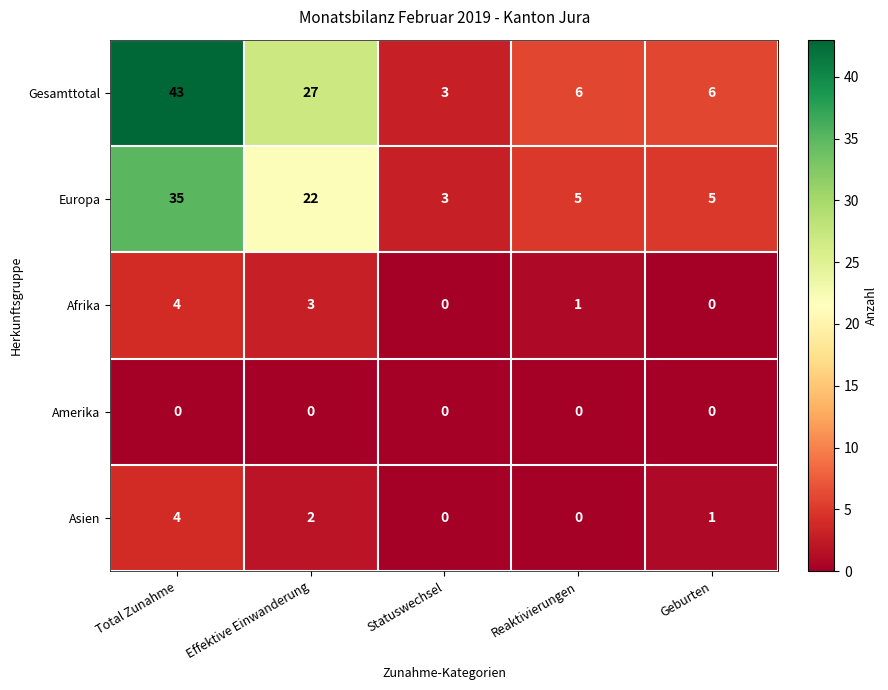

At how many categories does at least one series exceed 10?

2